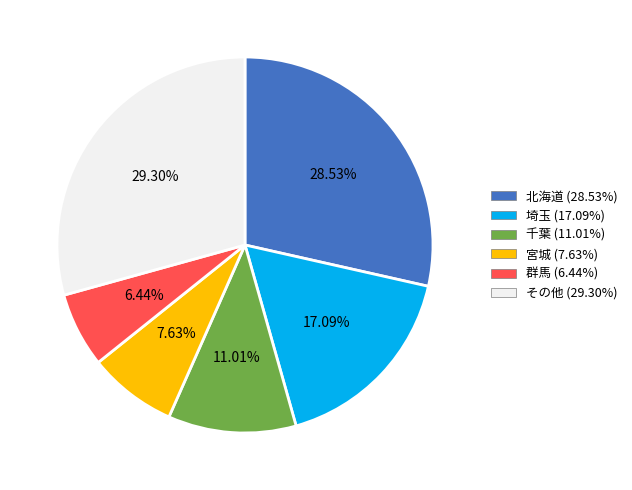

Is there any slice that represents more than half of the pie?

No